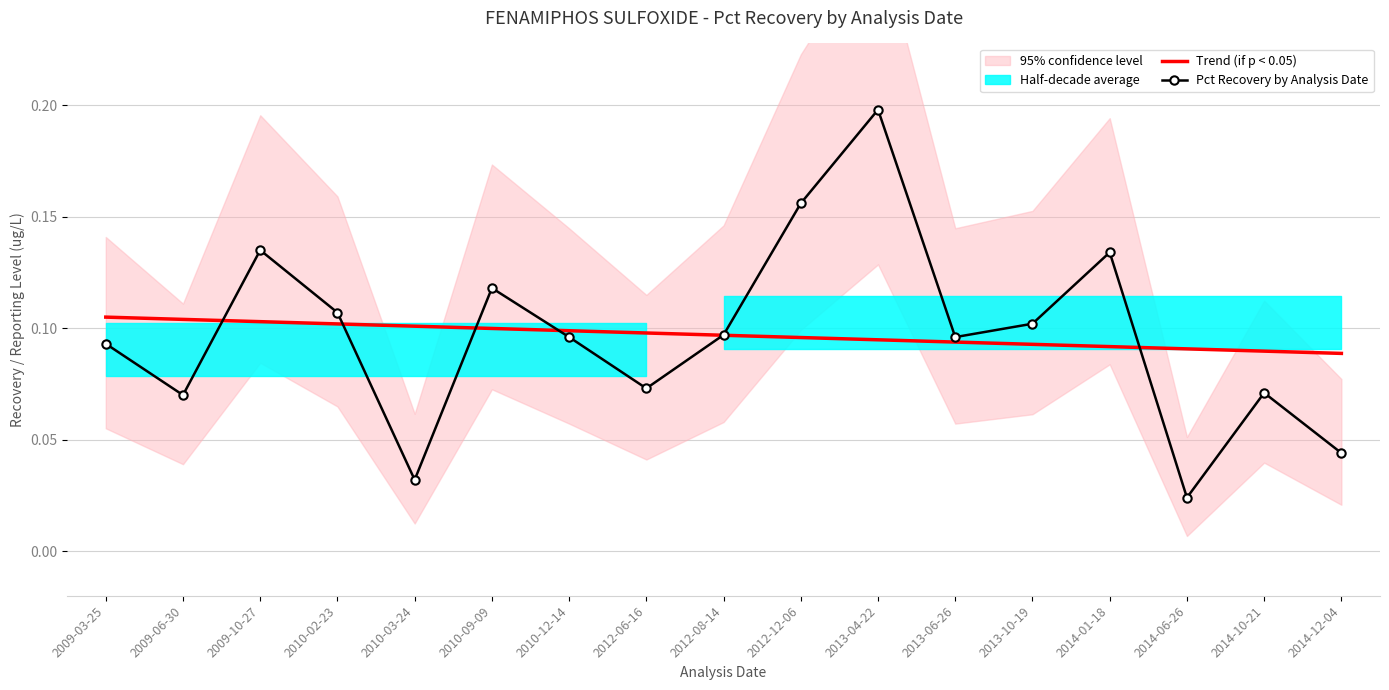

What value does the Trend (if p < 0.05) series have at 2013-04-22?

0.1